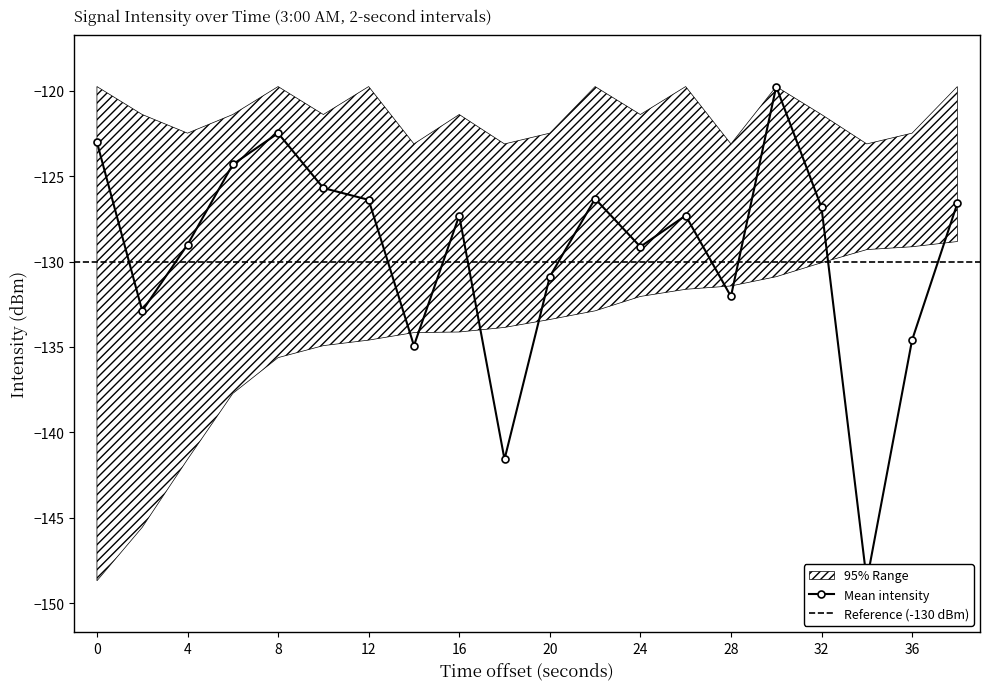

True or false: upper_intensity has a value of -121.4 at 16.

True